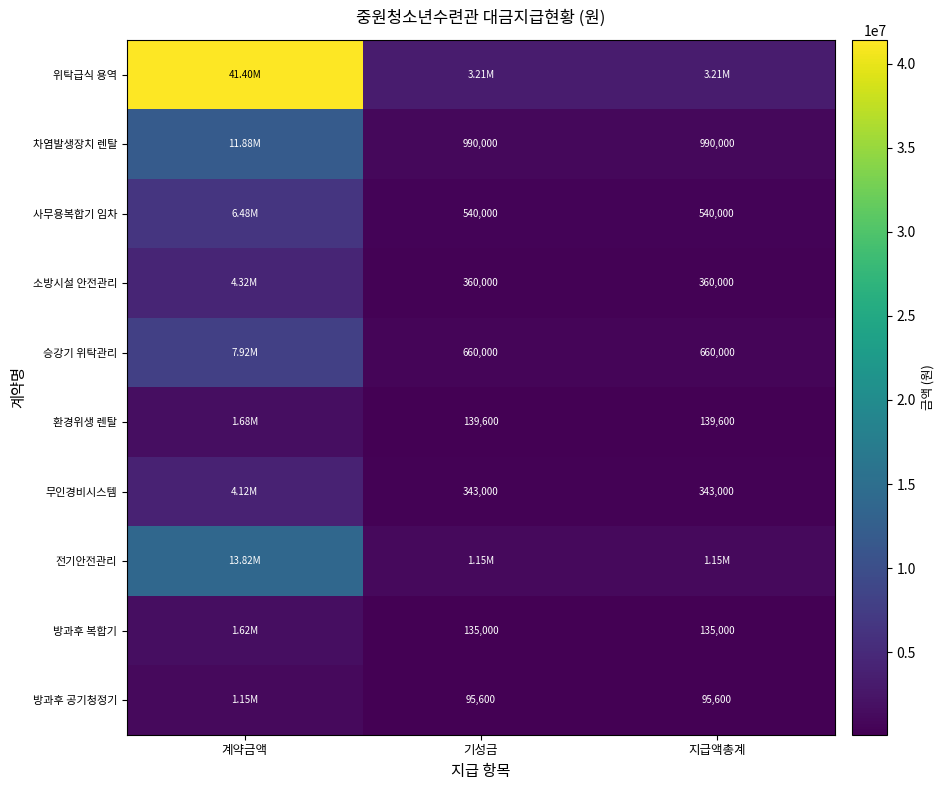

What is the sum of the 사무용복합기 임차 values at 기성금 and 지급액총계?

1080000